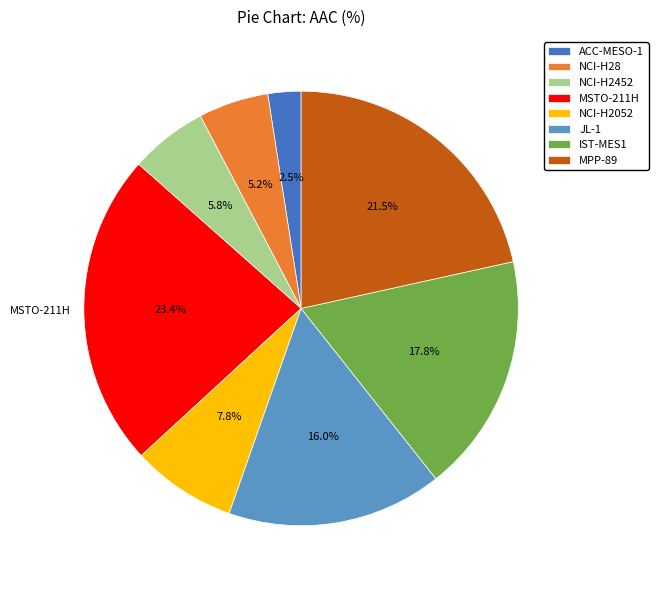

What percentage is the NCI-H28 slice, to the nearest percent?

5%